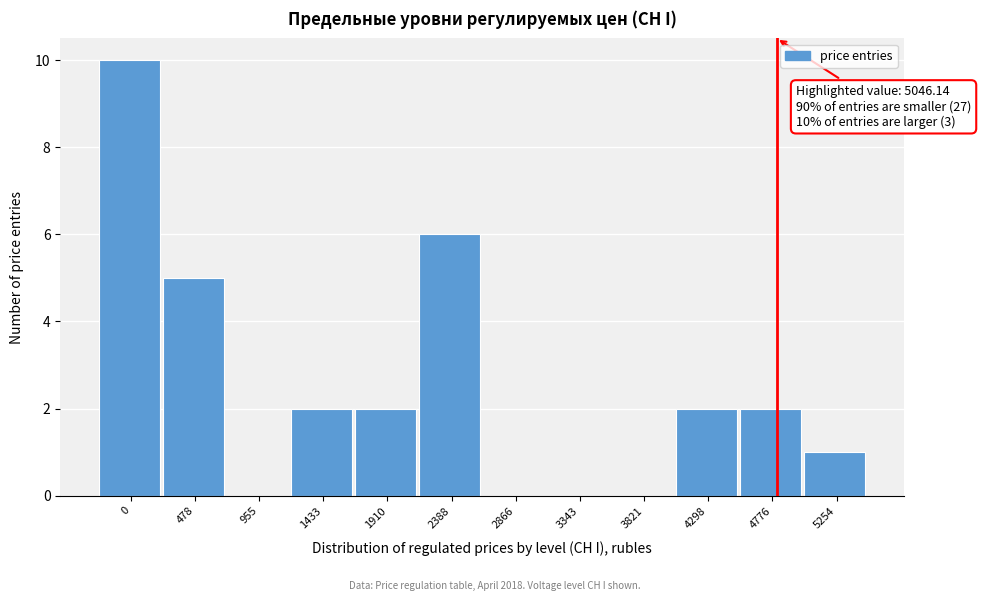

Reading right to left, list all the values displayed in this chart.

5254=1	4776=2	4298=2	3821=0	3343=0	2866=0	2388=6	1910=2	1433=2	955=0	478=5	0=10